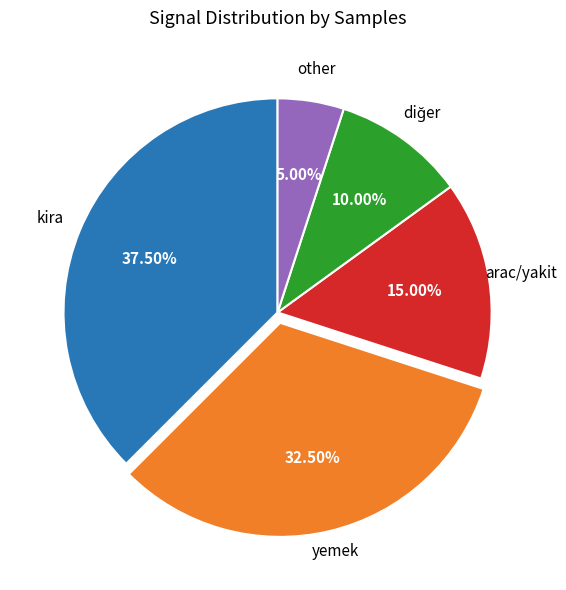

Is there any slice that represents more than half of the pie?

No